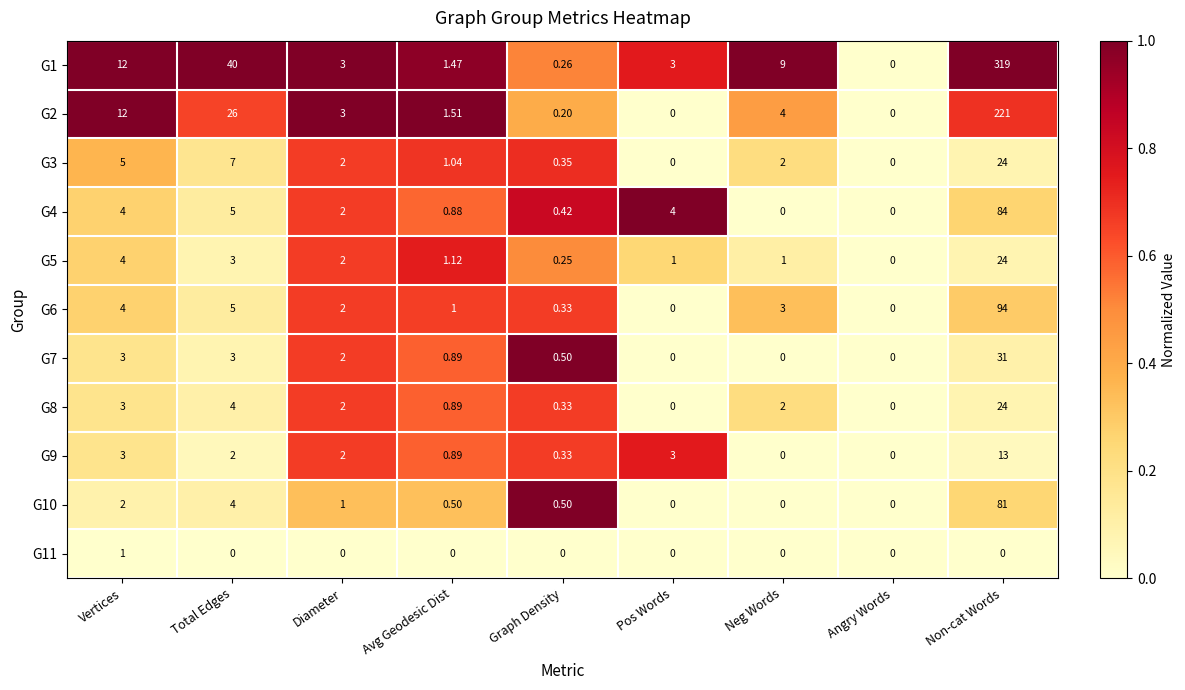

At which category is the sum across all series the highest?

Non-cat Words